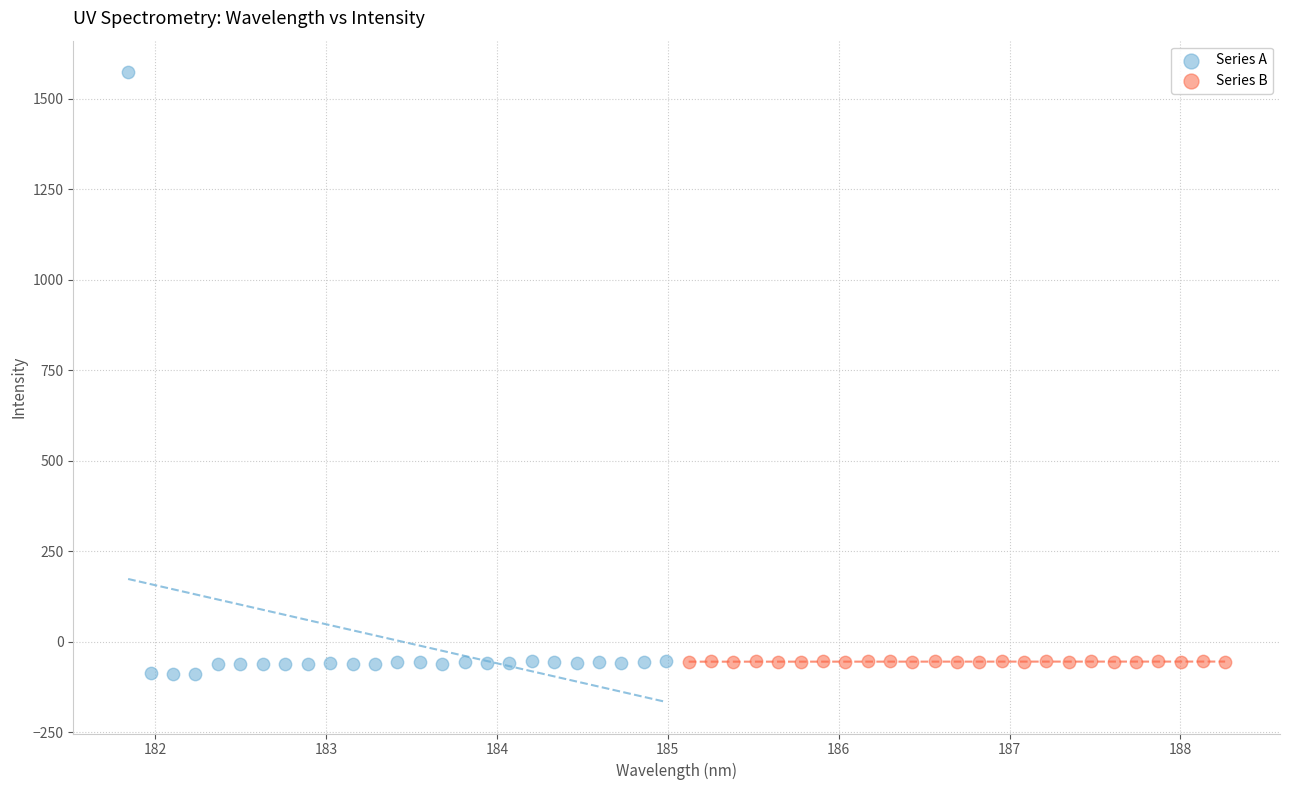

Which series has the largest Y range (max minus min)?

Series A